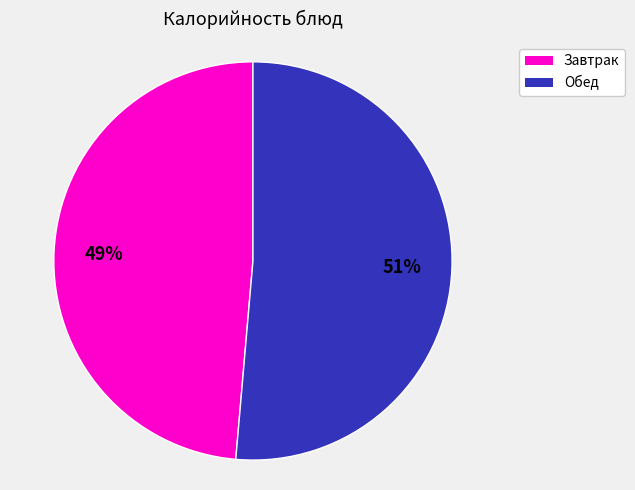

To the nearest percent, what is the average slice percentage?

50%